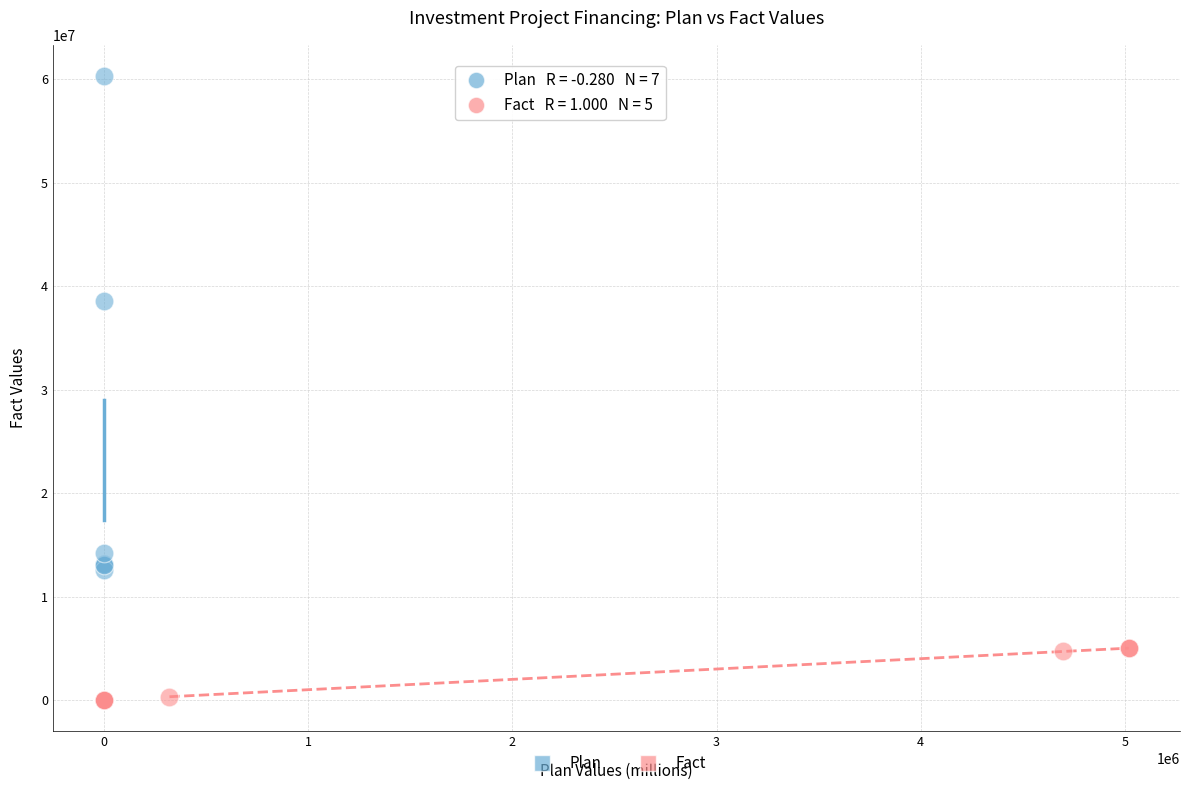

Which series has the widest spread of Y values?

Plan